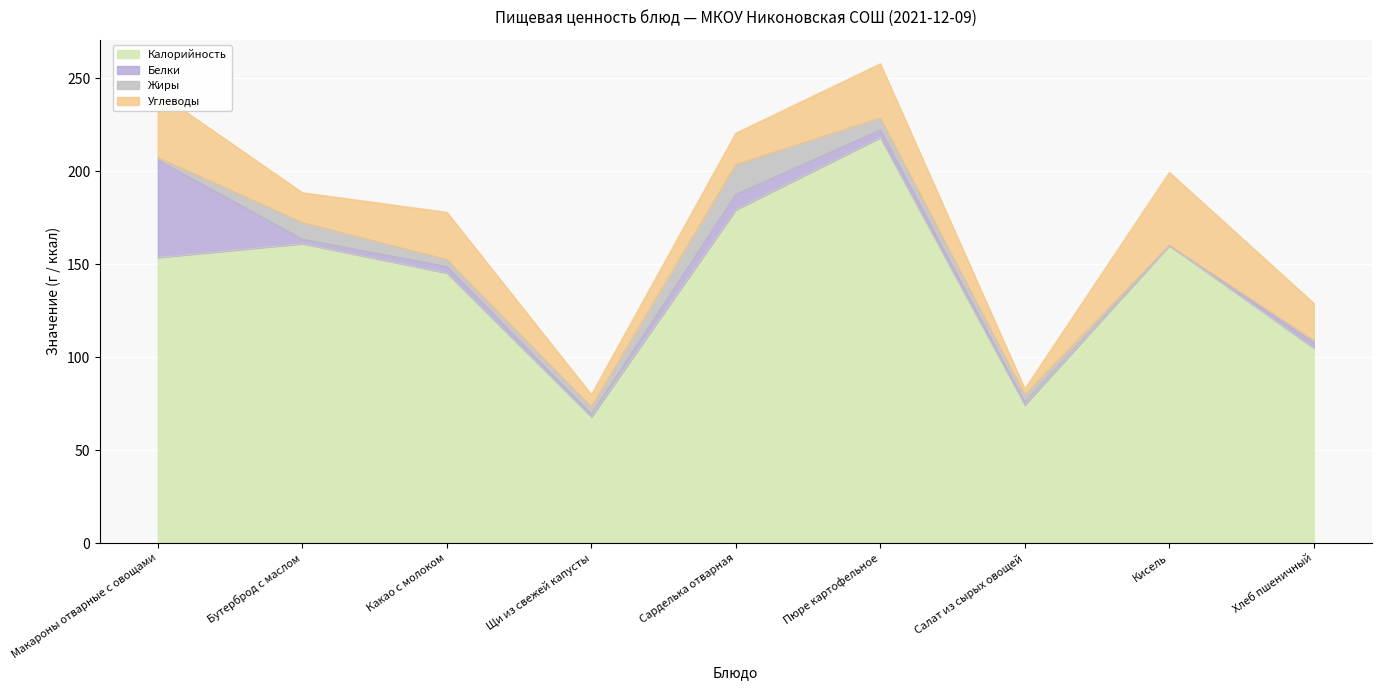

The value of Калорийность at Какао с молоком is 60.8. True or false?

False